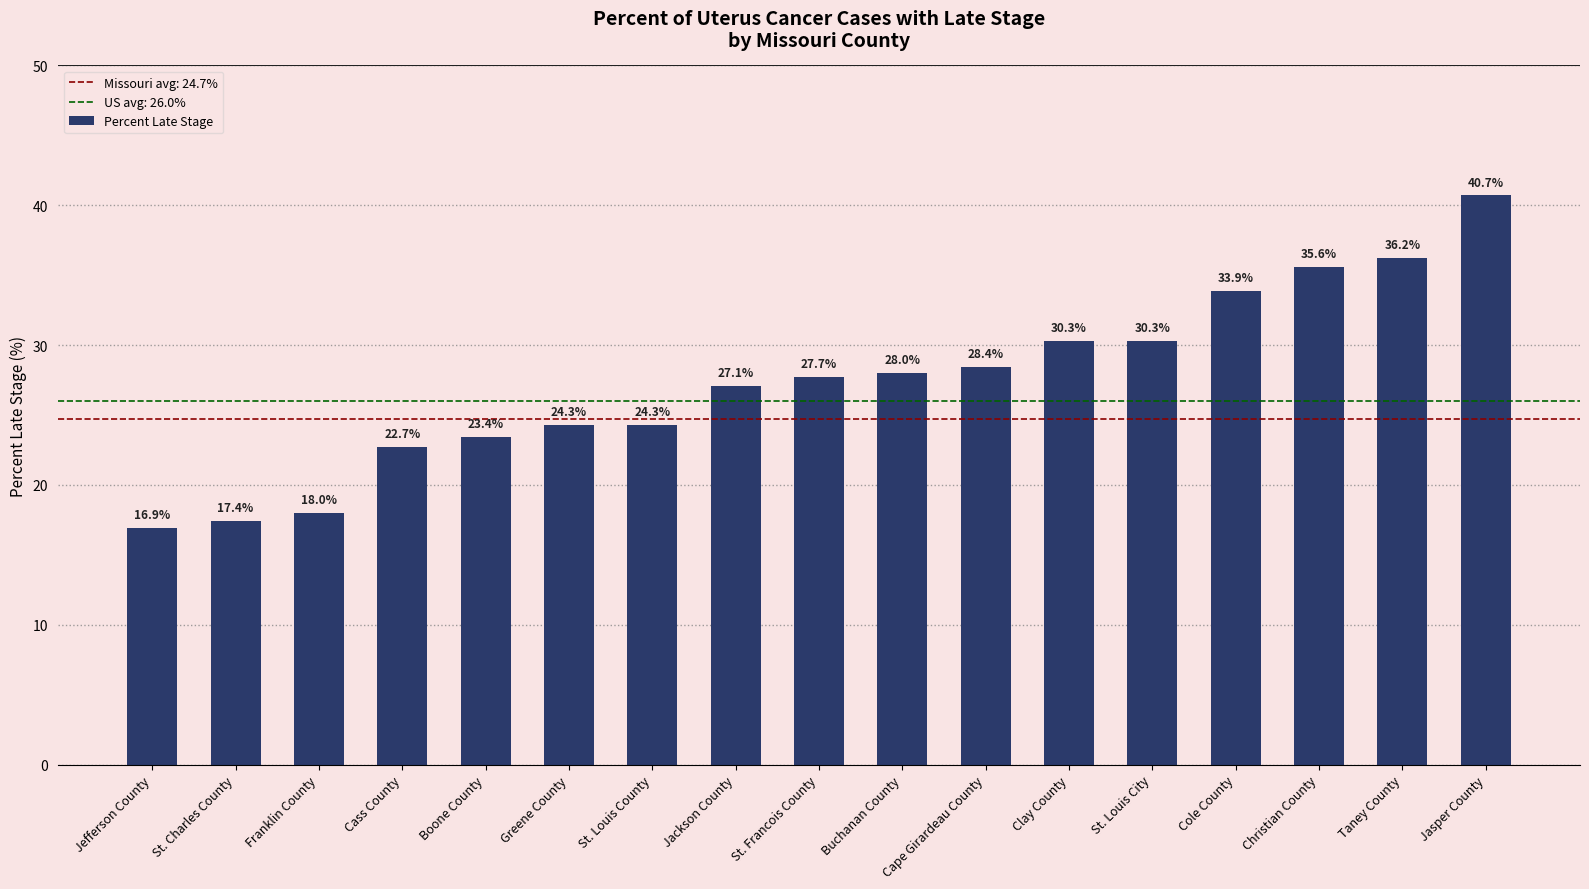

What is the approximate value at St. Louis County?

24.3